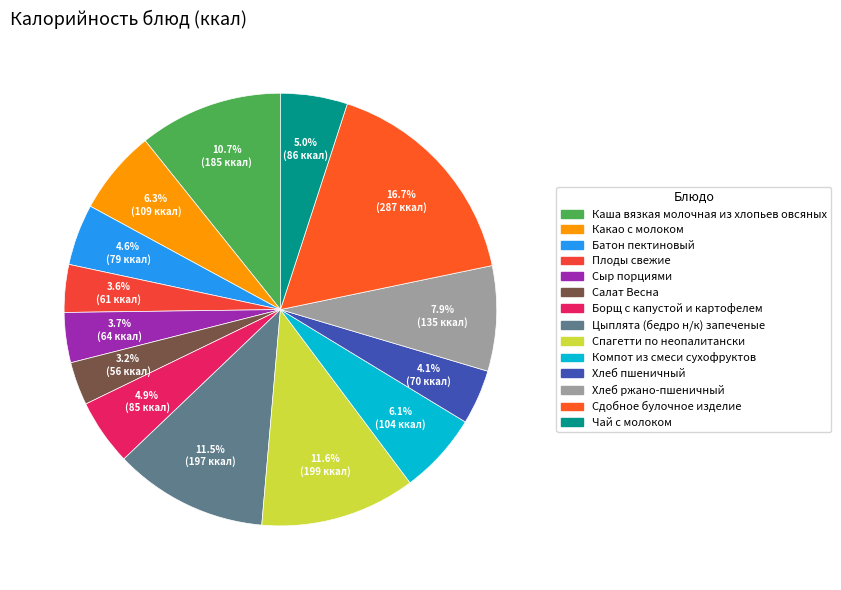

Between Сыр порциями and Спагетти по неопалитански, which is larger?

Спагетти по неопалитански